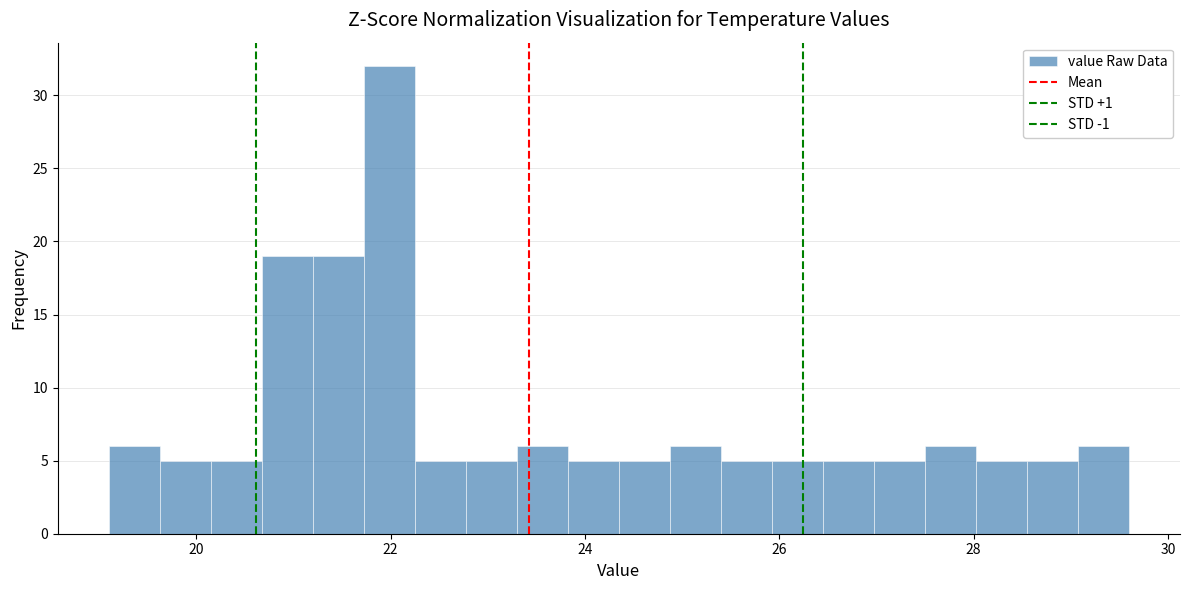

Read against the x-axis, roughly where is the centre of the tallest bar?

22.0